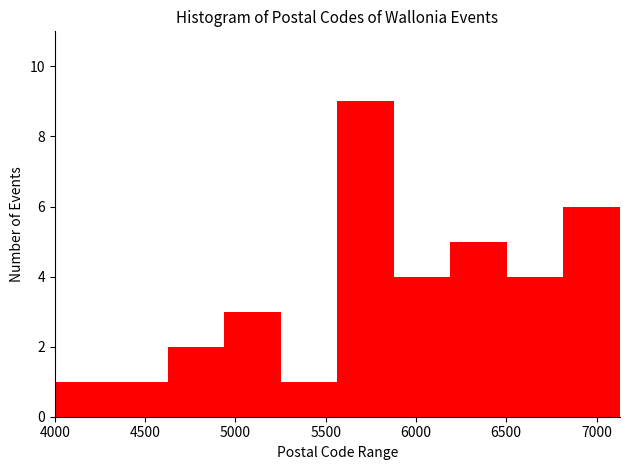

Reading left to right, list every bar in this chart as the range it spans on the x-axis followed by its height. Neither the bar edges nor the heights are printed on the chart, so give them approximately, as read against the axes.

4000 to 4300: 1
4300 to 4650: 1
4650 to 4950: 2
4950 to 5250: 3
5250 to 5550: 1
5550 to 5900: 9
5900 to 6200: 4
6200 to 6500: 5
6500 to 6800: 4
6800 to 7150: 6